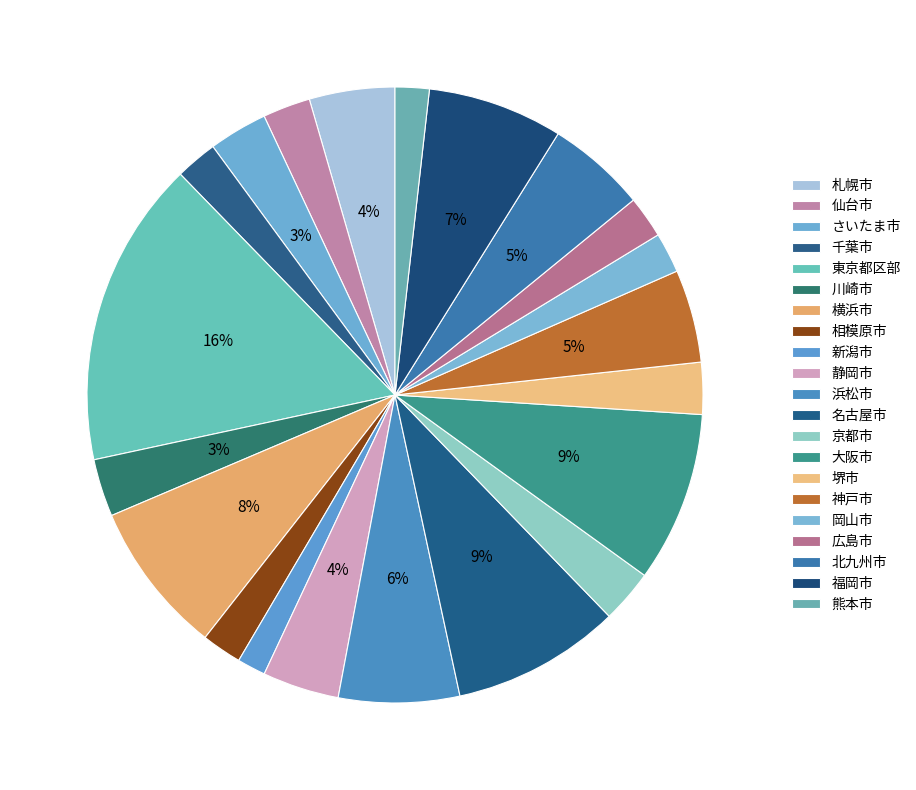

Count the number of slices in the pie.

21